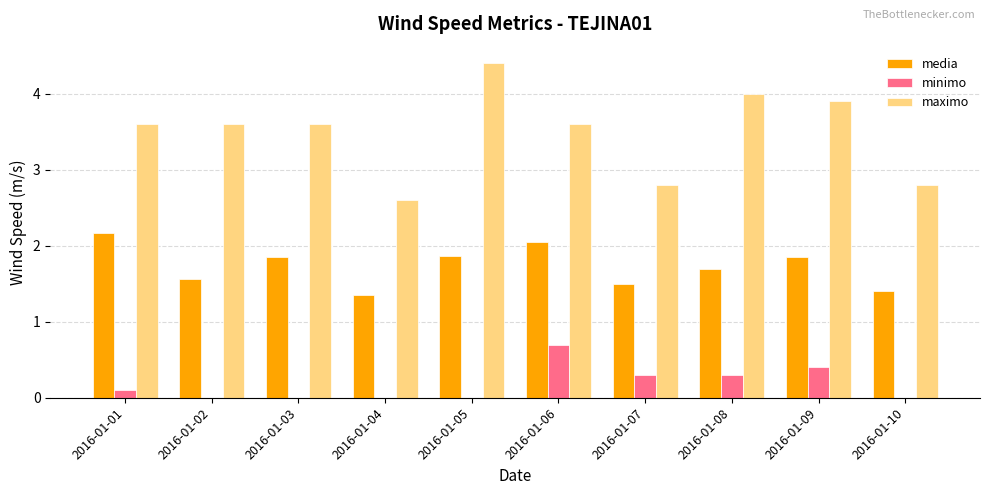

Which series has the largest total across all categories?

maximo